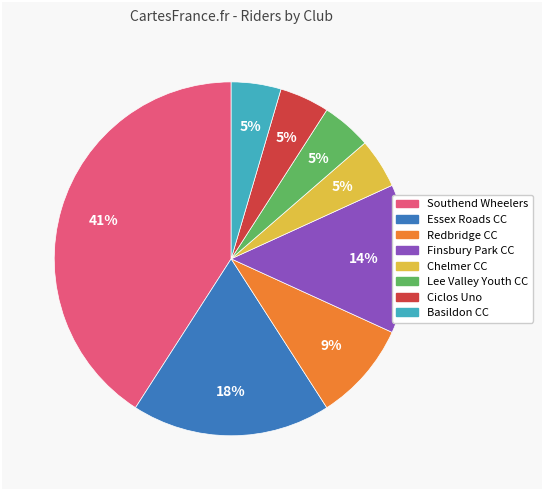

Is it true that Chelmer CC is 5% of the pie?

True